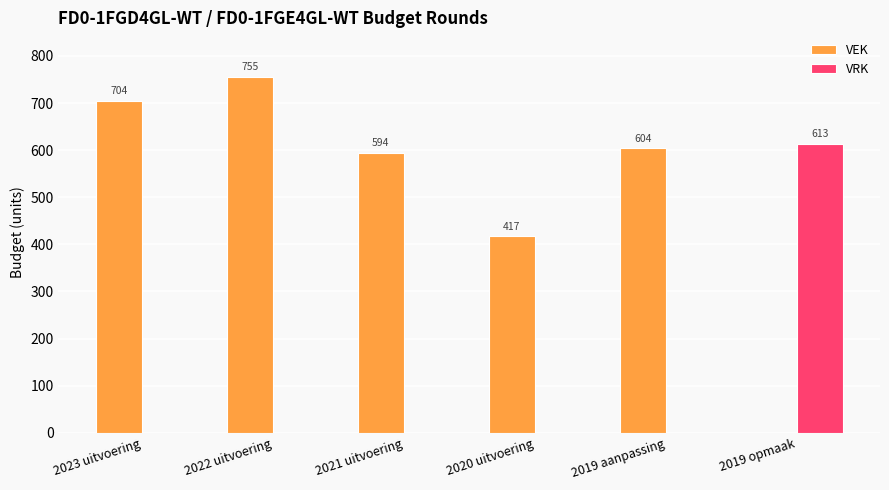

Count the number of data series in this chart.

2